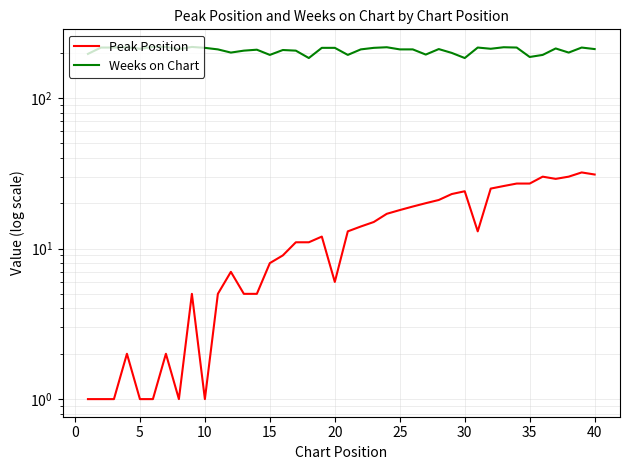

True or false: Peak Position and Weeks on Chart intersect in this chart.

False